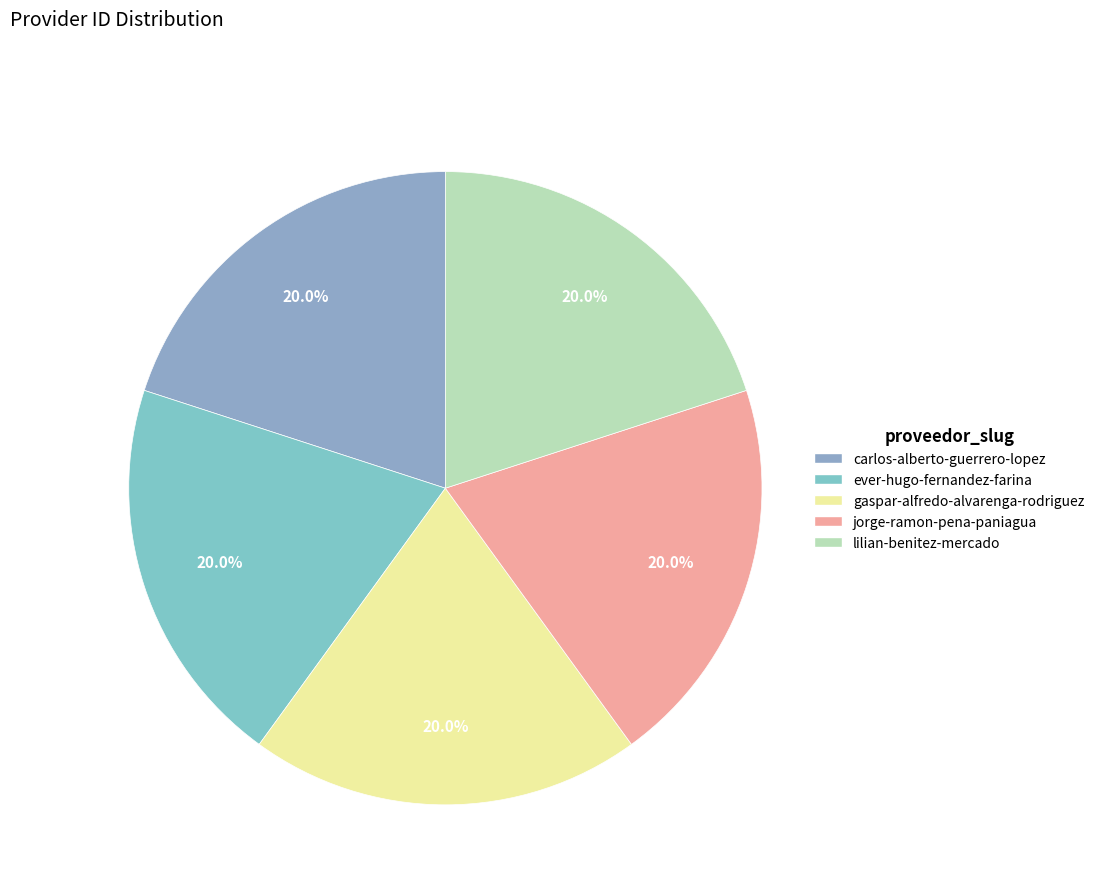

Is ever-hugo-fernandez-farina the majority of the pie?

No